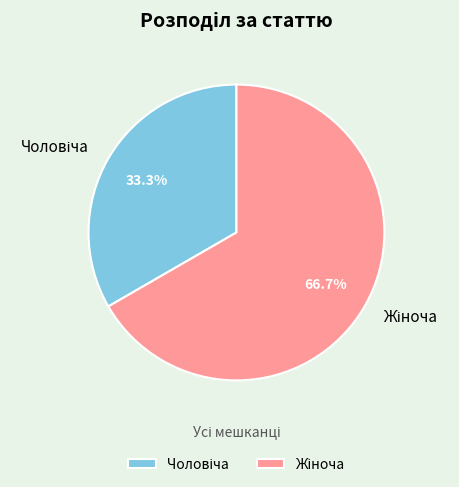

Is there a majority slice in this chart?

Yes